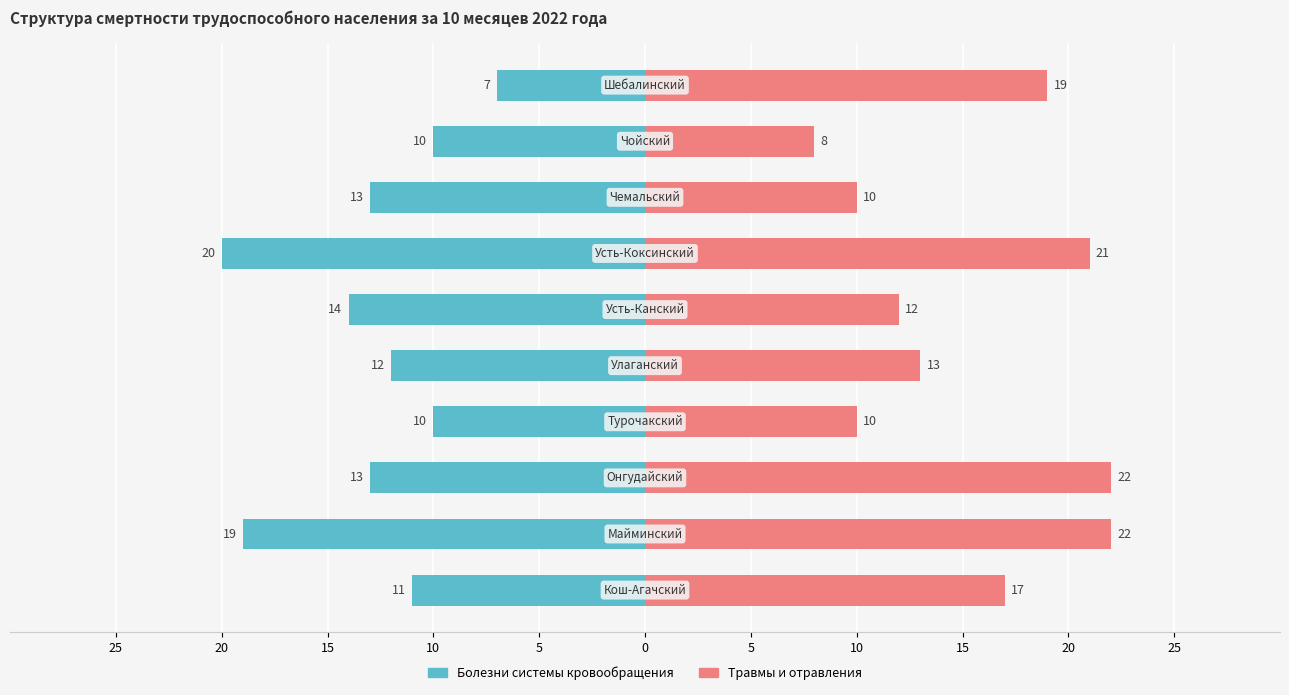

What is the difference between the Травмы и отравления values at 15 and 10?

12